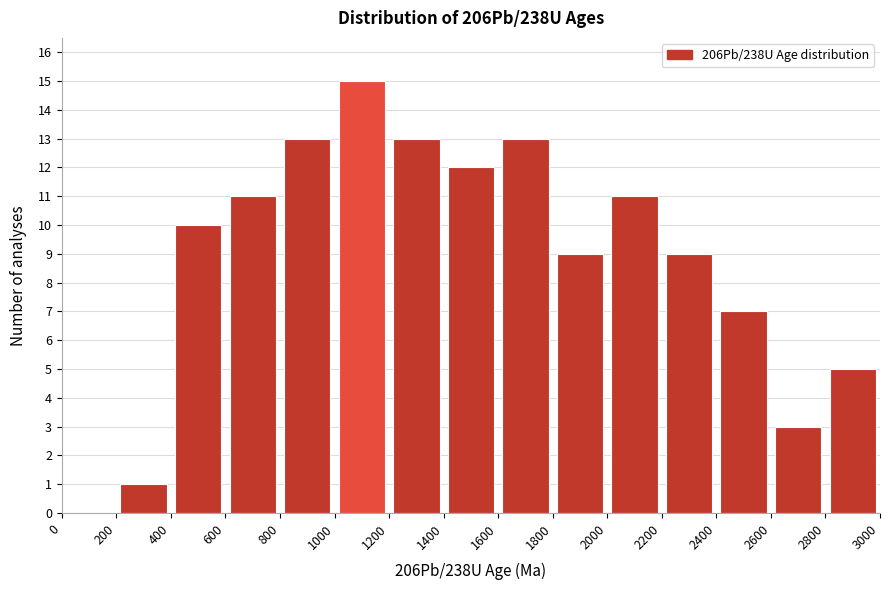

Reading left to right, transcribe this chart: for each bar, give the range it covers on the x-axis and its height. The values are not printed on the chart, so give them approximately, as read against the axis.

0 to 200: 0
200 to 400: 1
400 to 600: 10
600 to 800: 11
800 to 1000: 13
1000 to 1200: 15
1200 to 1400: 13
1400 to 1600: 12
1600 to 1800: 13
1800 to 2000: 9
2000 to 2200: 11
2200 to 2400: 9
2400 to 2600: 7
2600 to 2800: 3
2800 to 3000: 5